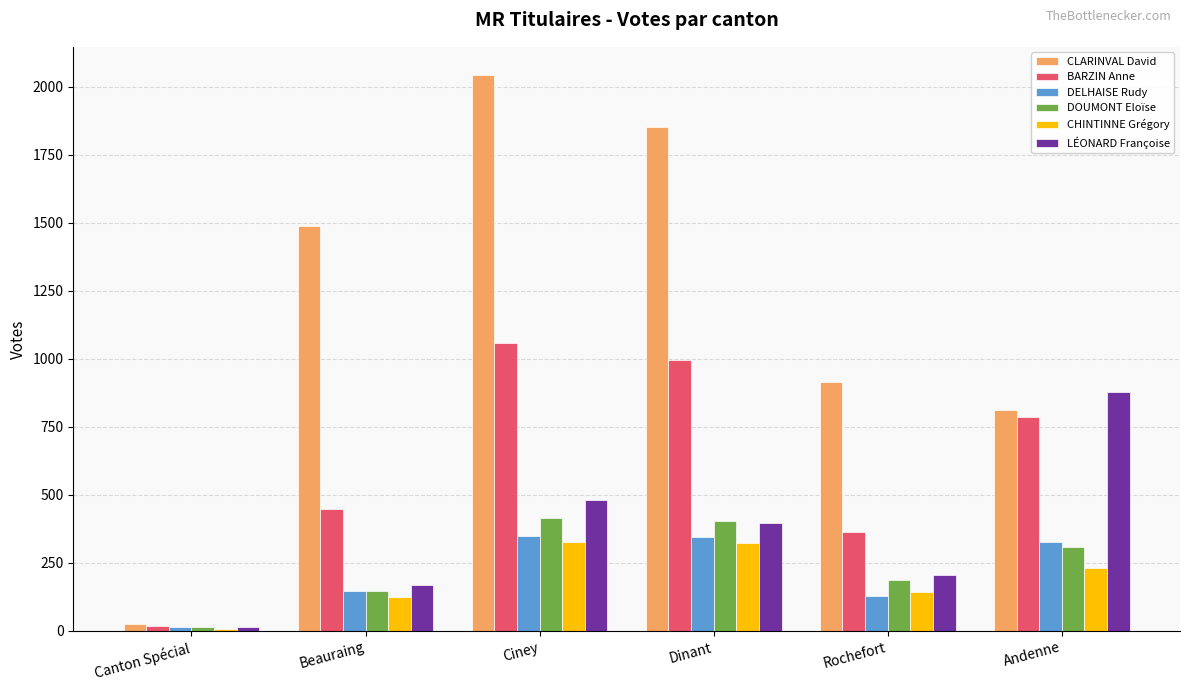

Is the value of CLARINVAL David at Beauraing greater than the value of BARZIN Anne at Canton Spécial?

Yes